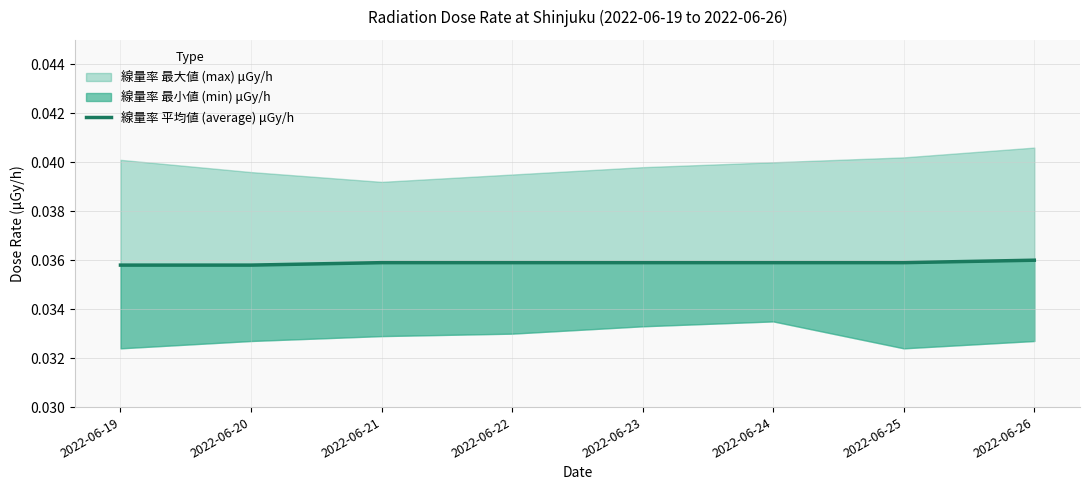

The value at 2022-06-19 is 0.1. True or false?

False